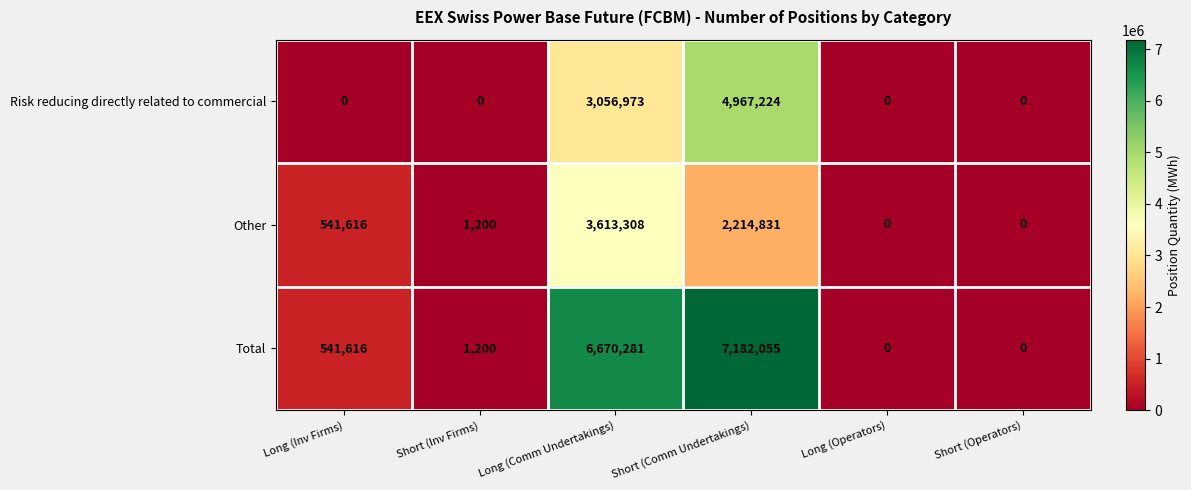

How many series are shown in this chart?

3